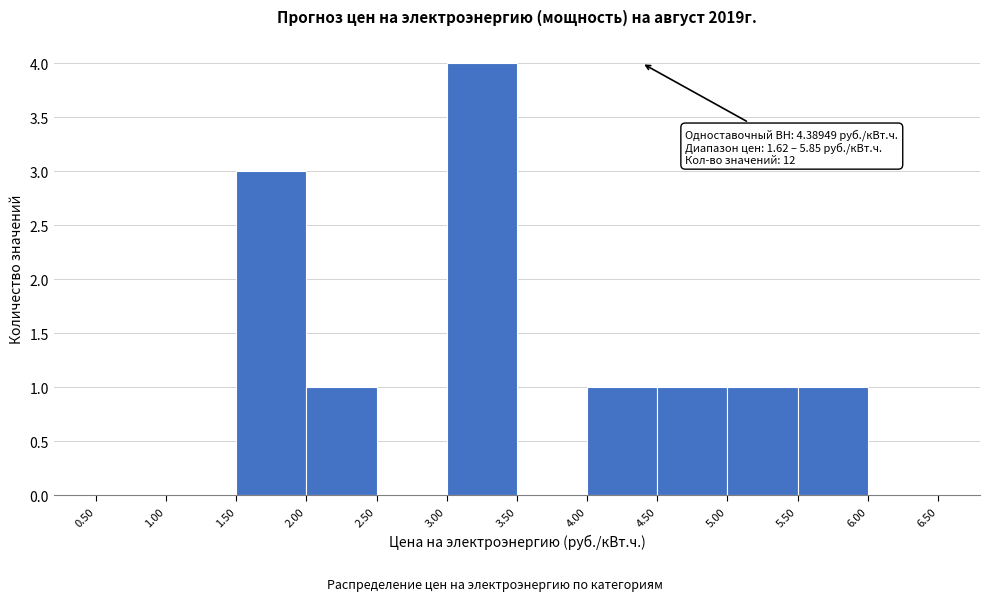

Over which range of the x-axis is the bar tallest?

3.00 to 3.50